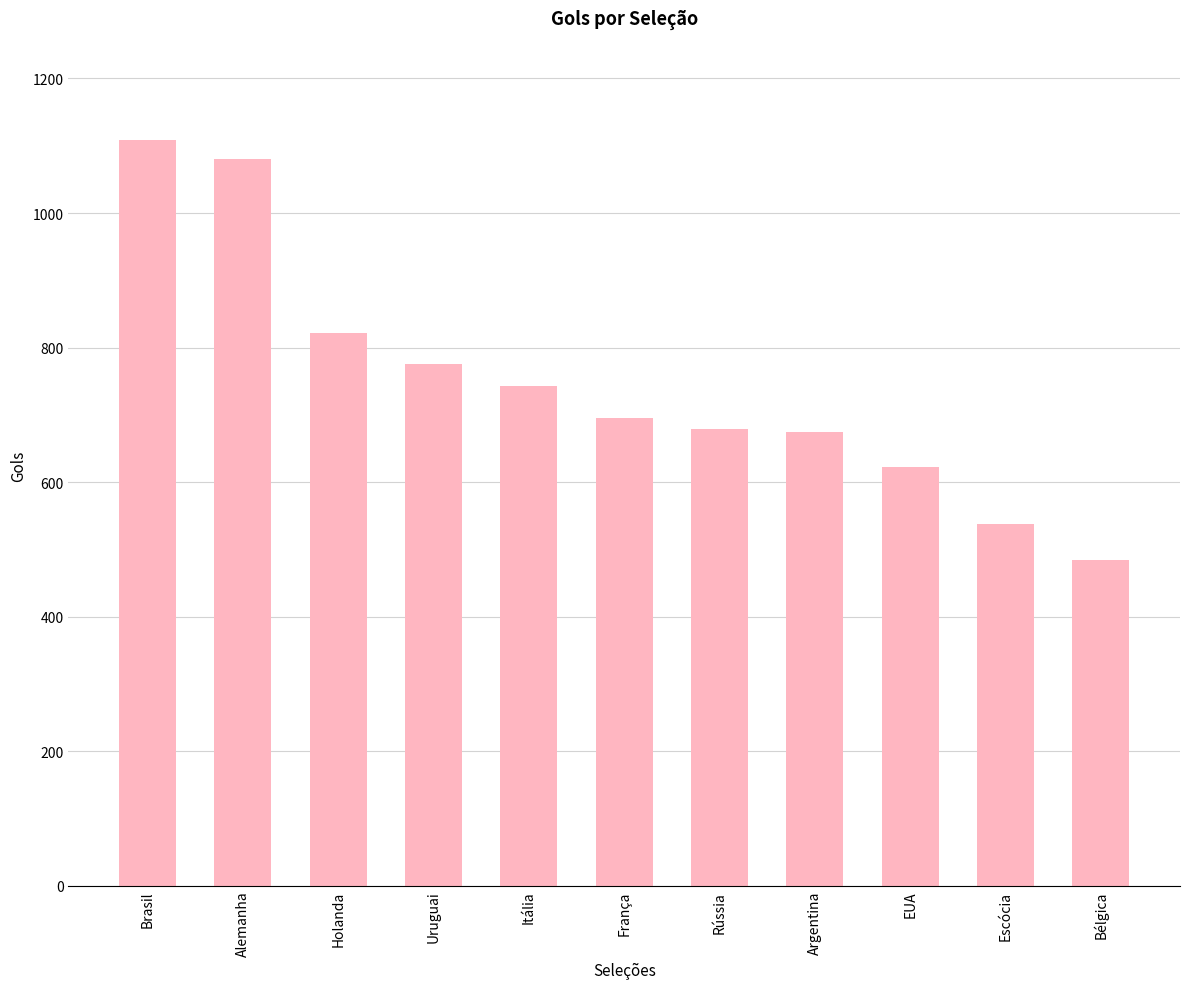

What is the sum of the values at Argentina and Rússia?

1353